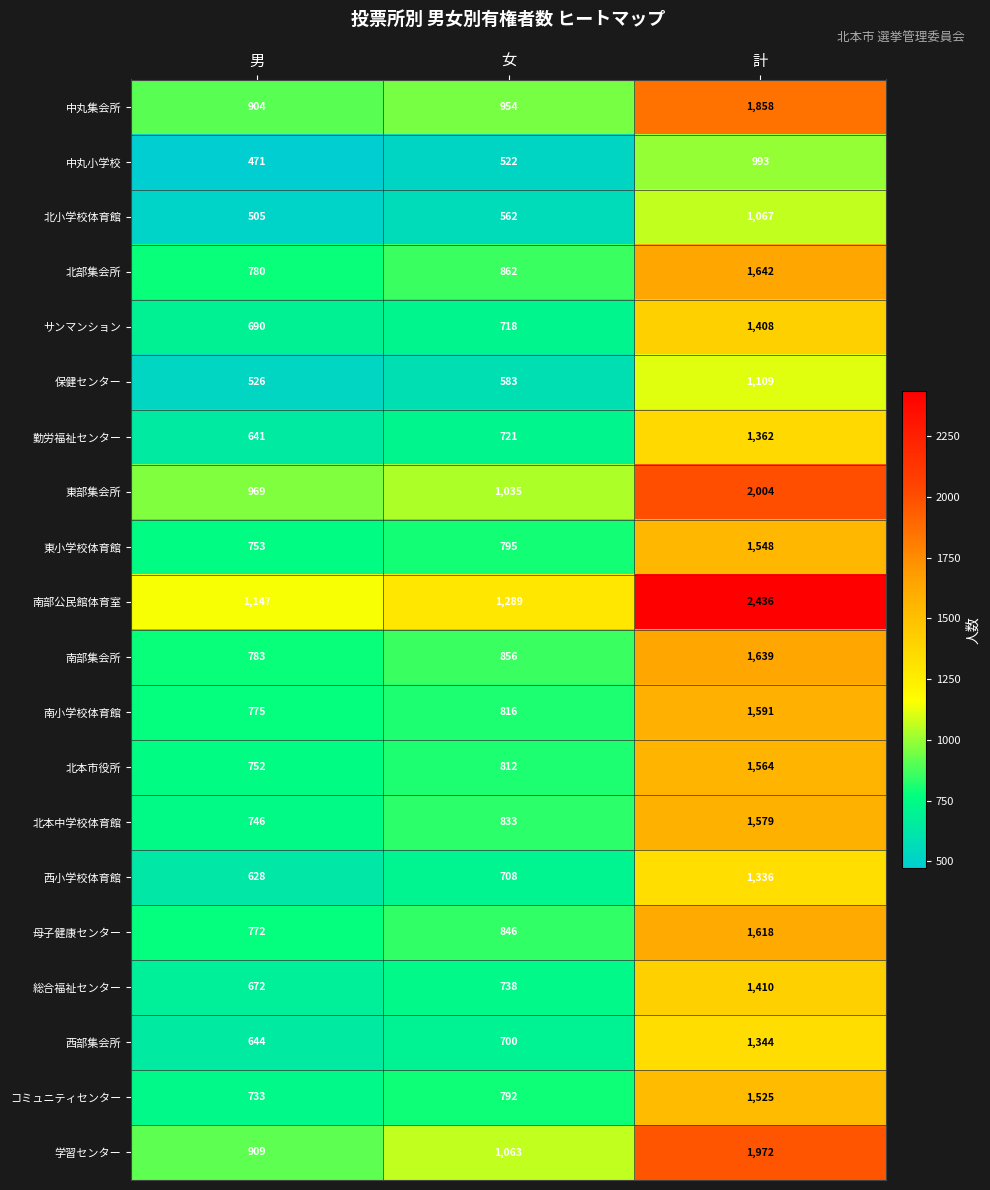

What is the difference between the 北小学校体育館 values at 男 and 女?

57